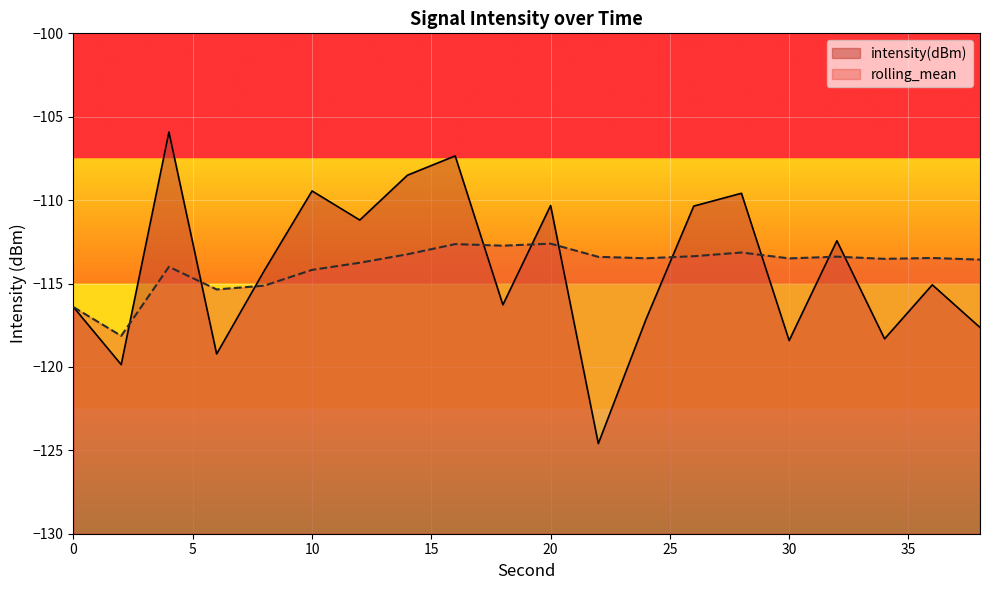

At which label does rolling_mean reach its peak?

20